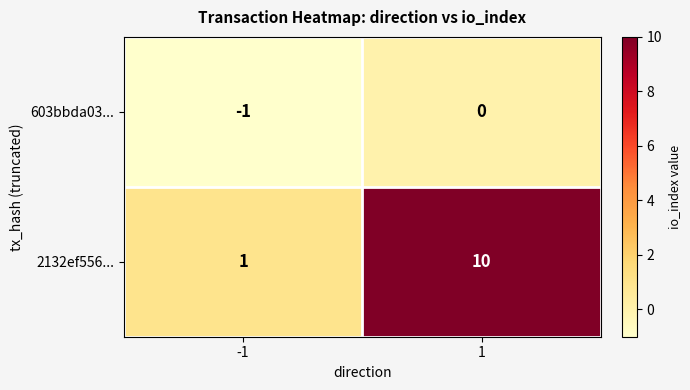

Is it true that 2132ef556... equals 1 at -1?

True